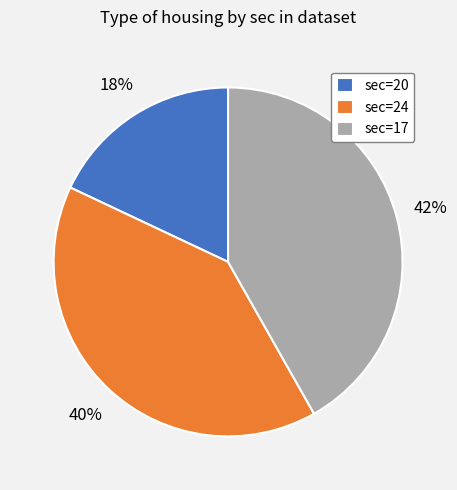

What is the ratio of the value at sec=24 to the value at sec=17?

1.0